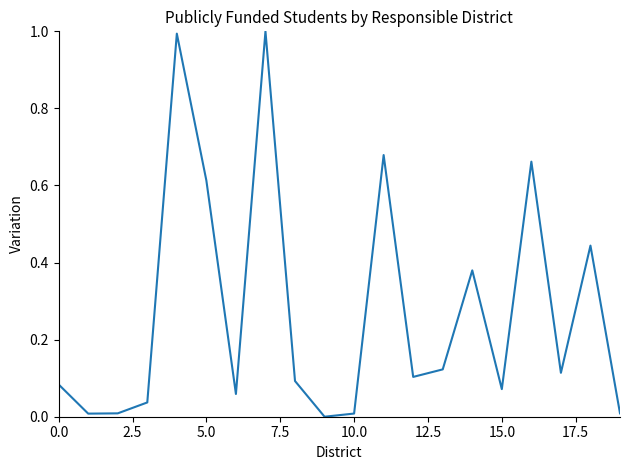

What is the greatest value displayed?

1.0